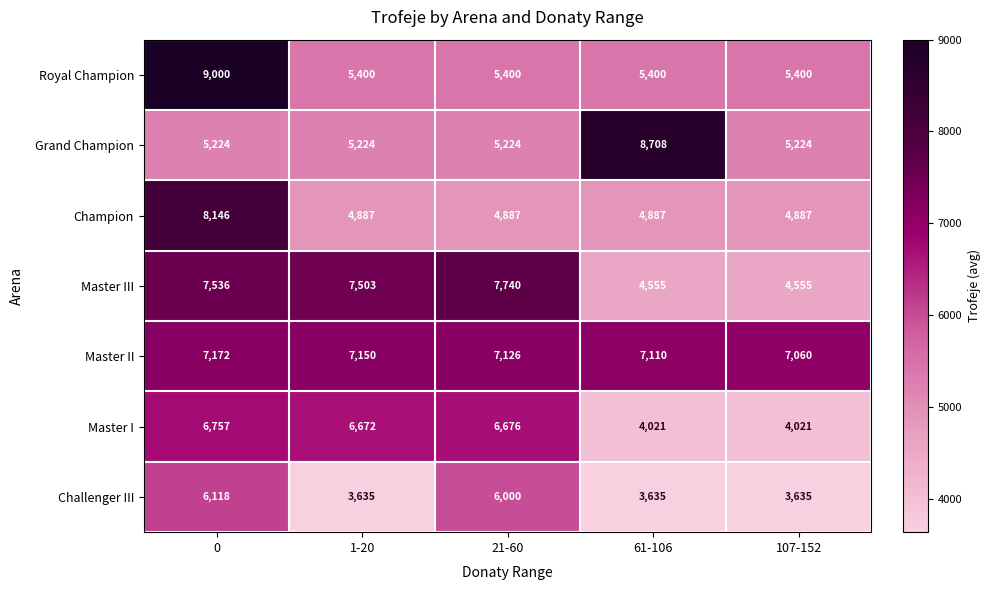

What is the spread (max minus min) of values at 1-20?

3868